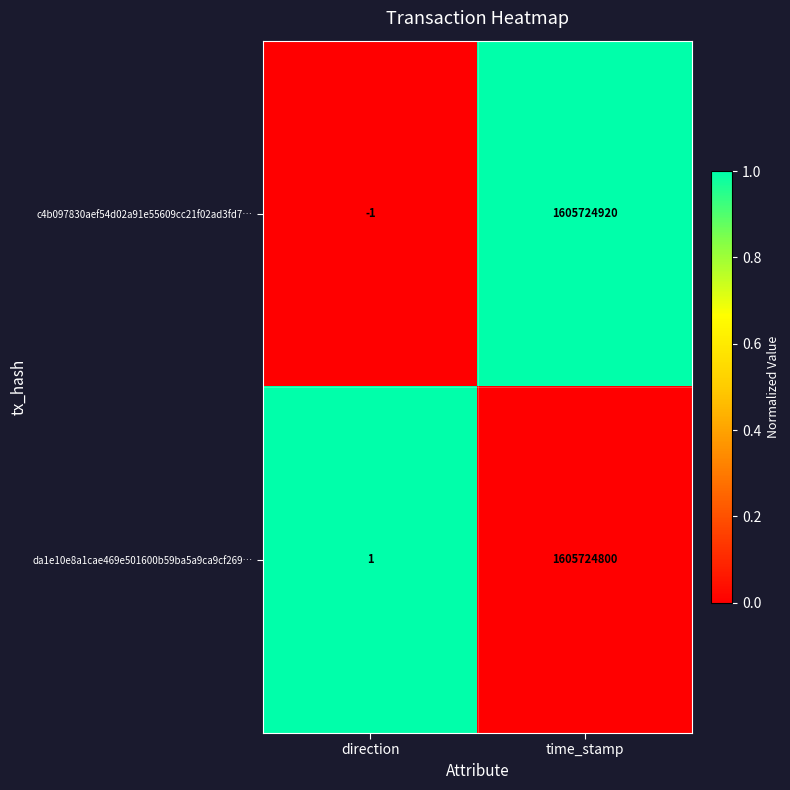

What is the total value across all series at direction?

0